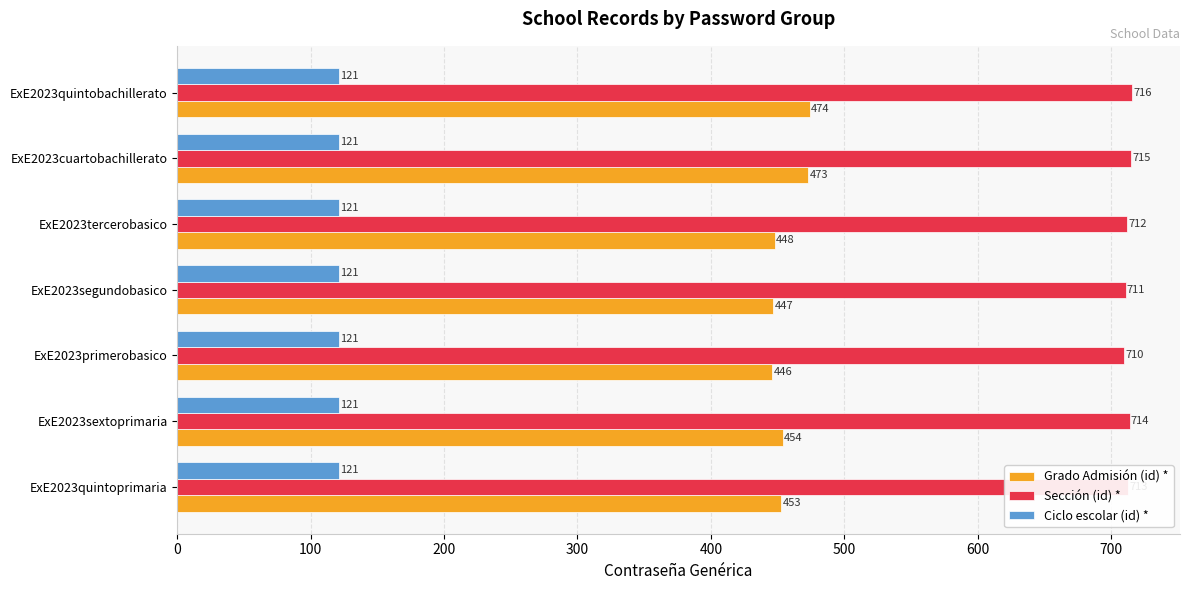

Which series has the widest spread of values?

Grado Admisión (id) *